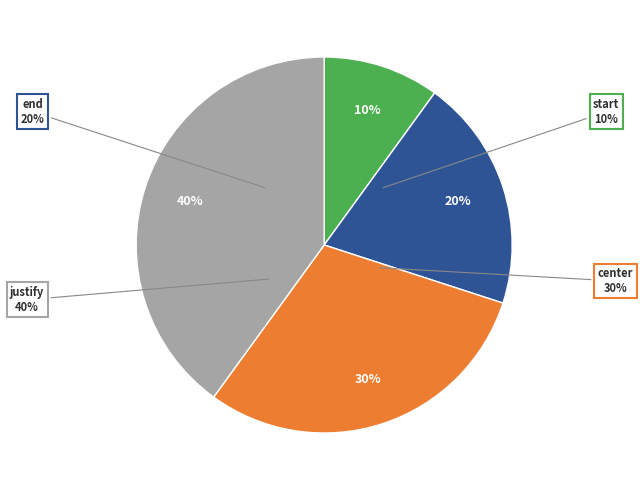

Is it true that justify is 27% of the pie?

False